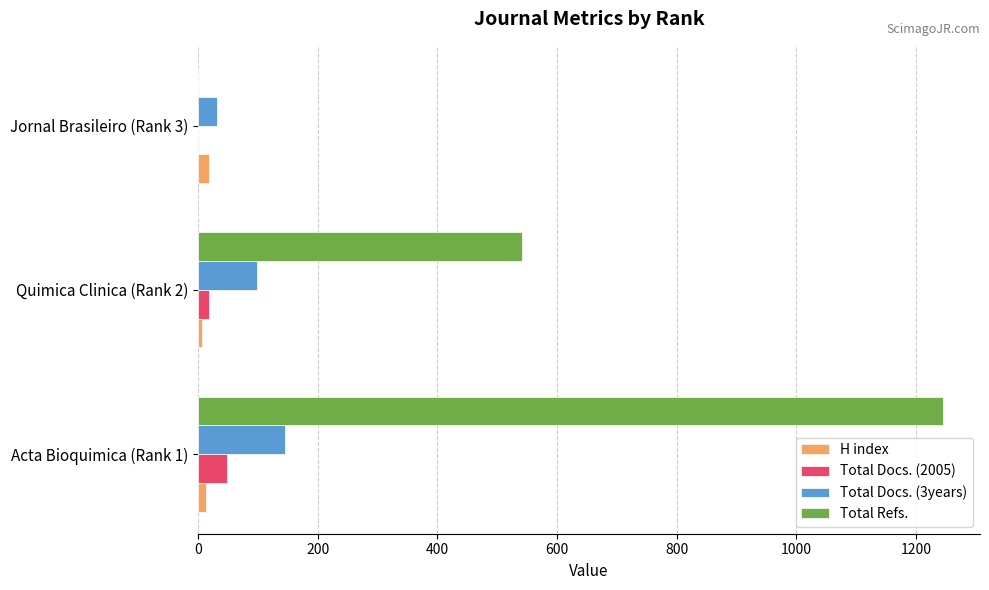

Is the value of Total Docs. (3years) at Jornal Brasileiro (Rank 3) greater than the value of Total Refs. at Jornal Brasileiro (Rank 3)?

Yes